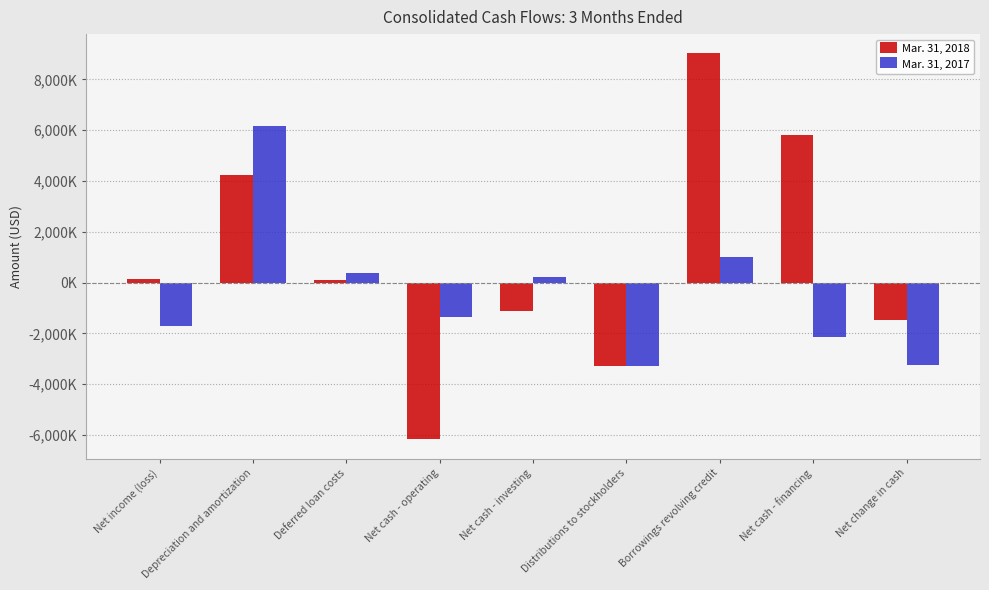

Is the value of Mar. 31, 2017 at Net cash - investing greater than the value of Mar. 31, 2018 at Net cash - operating?

Yes